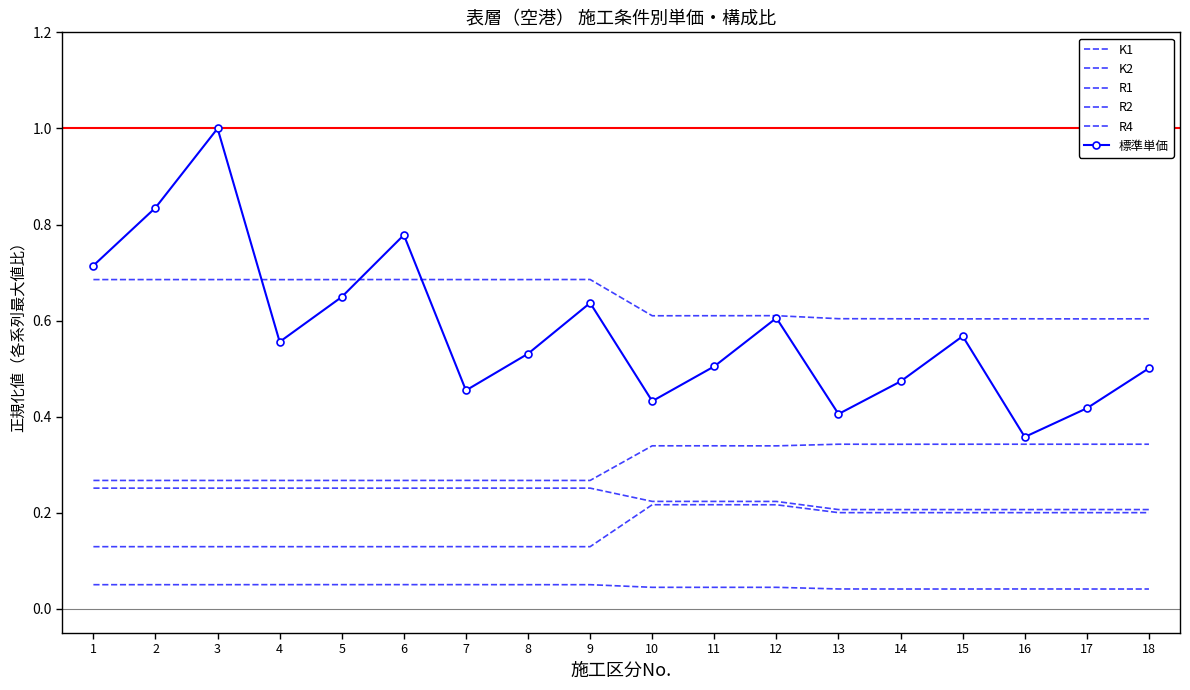

How many lines are shown in the chart?

6